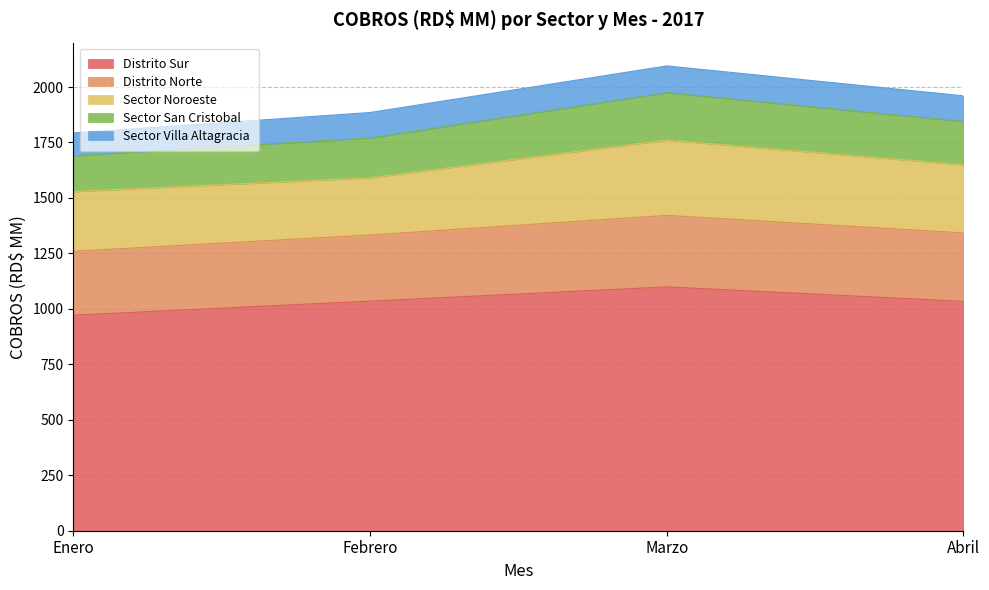

Is it true that Distrito Sur equals 448.1 at Enero?

False